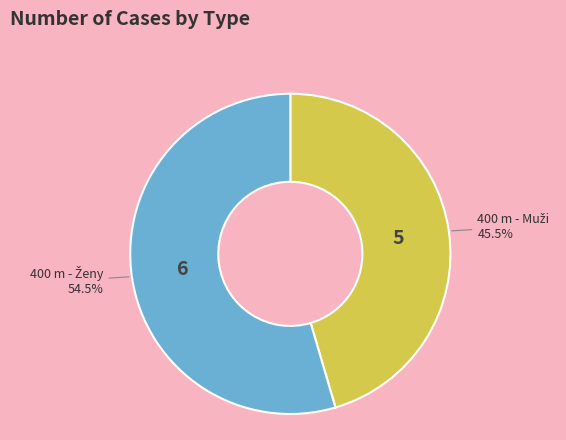

Is there a majority slice in this chart?

Yes